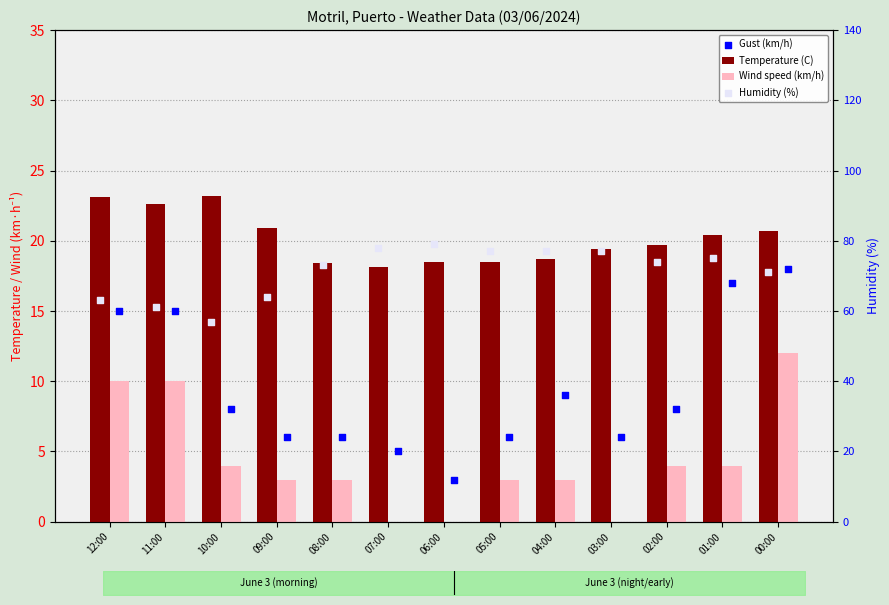

Which series has the largest total across all categories?

Humidity (%)